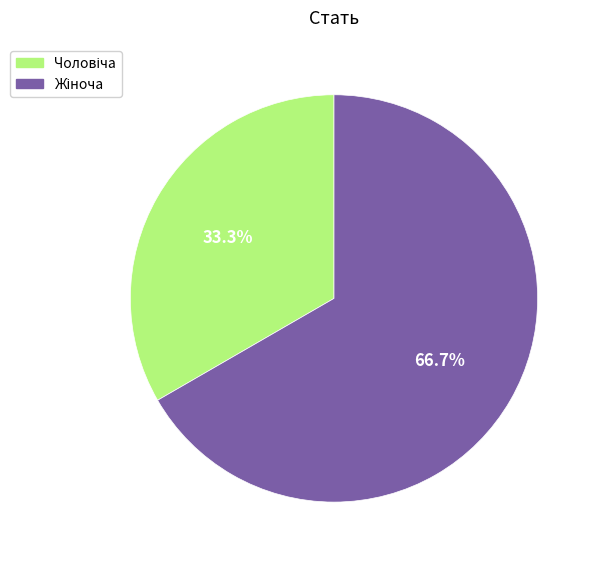

Is there any slice that represents more than half of the pie?

Yes